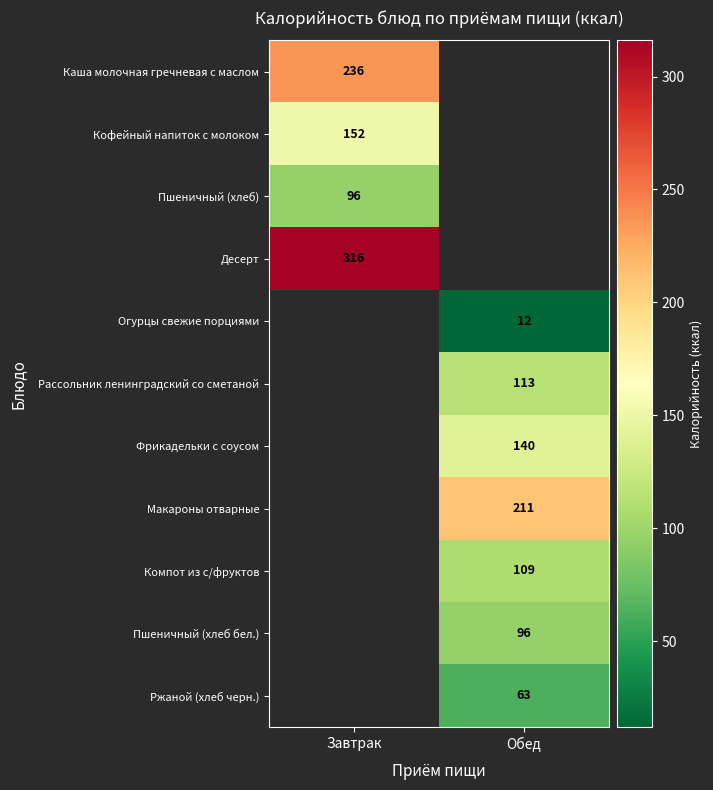

The value of Пшеничный (хлеб бел.) at Обед is 38. True or false?

False